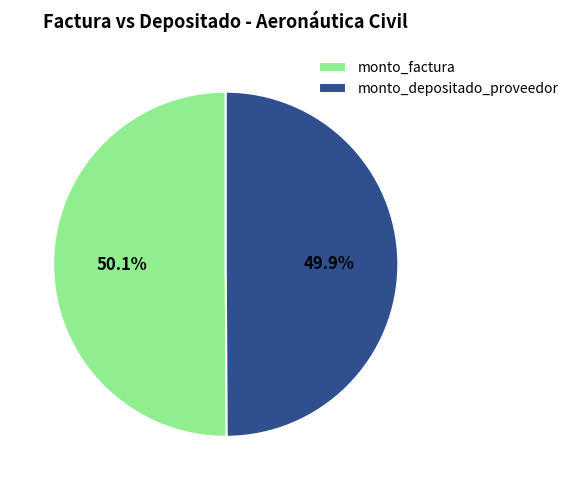

What percentage is NOT represented by monto_depositado_proveedor?

50.1%